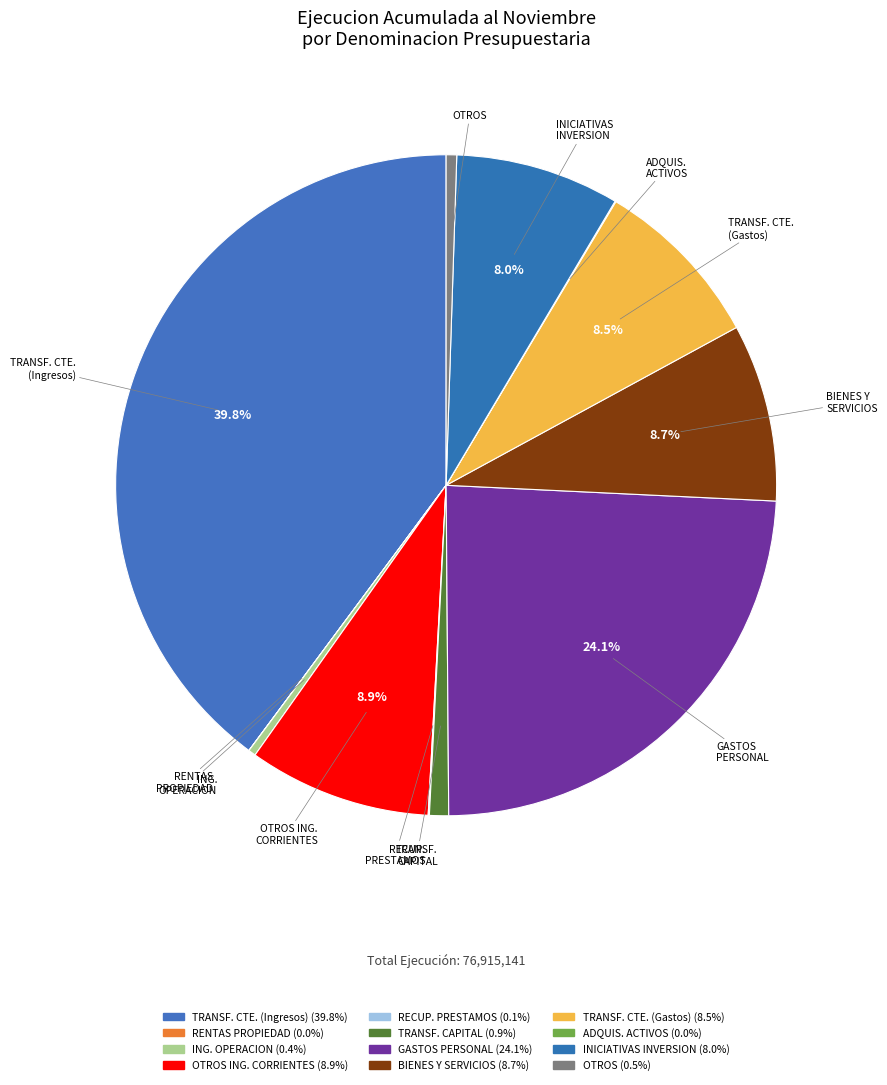

What is the largest slice in the pie chart?

TRANSFERENCIAS CORRIENTES (Ingresos)